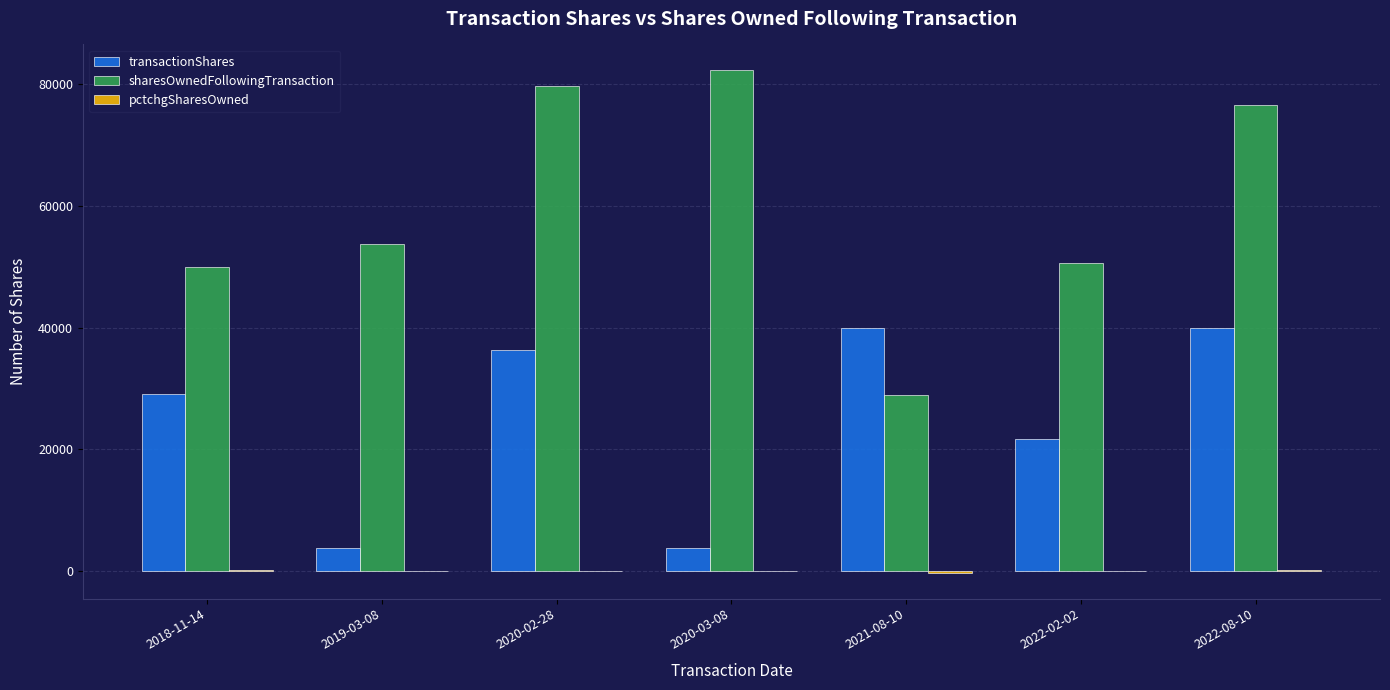

What is the sum of all sharesOwnedFollowingTransaction values?

421616